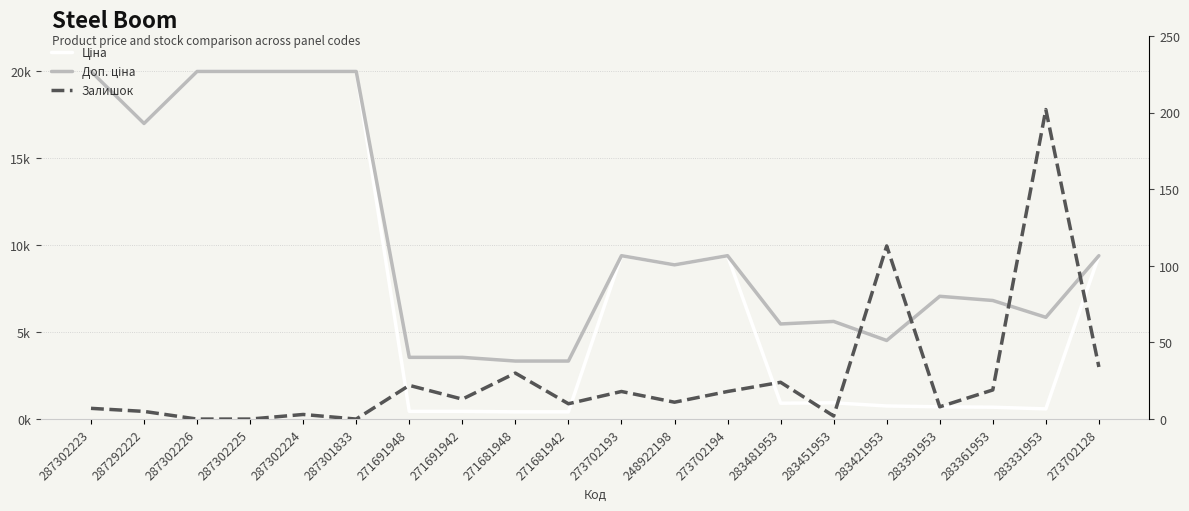

Which label corresponds to the smallest value in the chart?

287302226